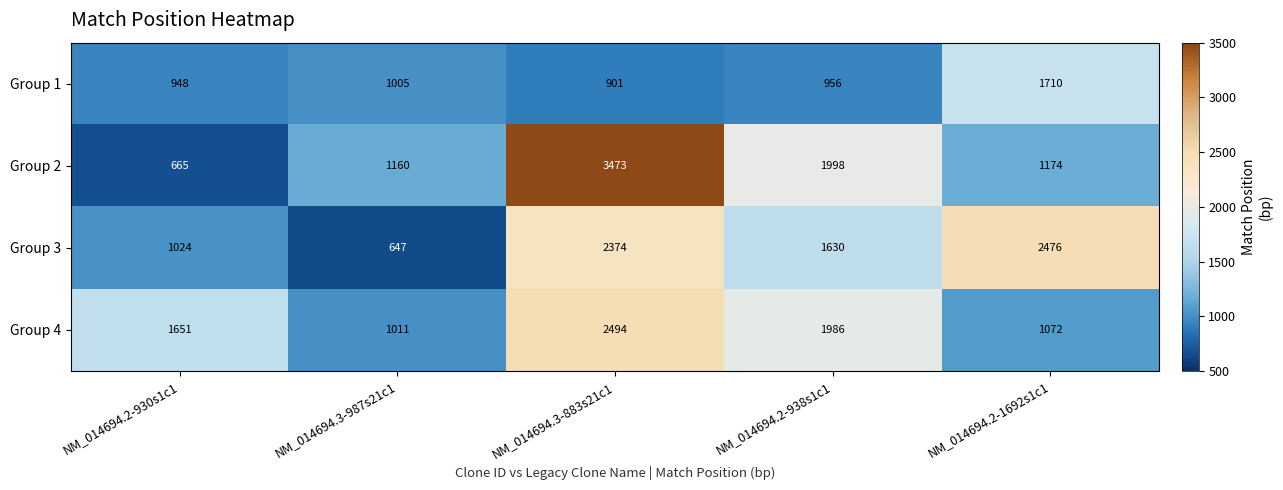

What is the total value across all series at NM_014694.2-938s1c1?

6570